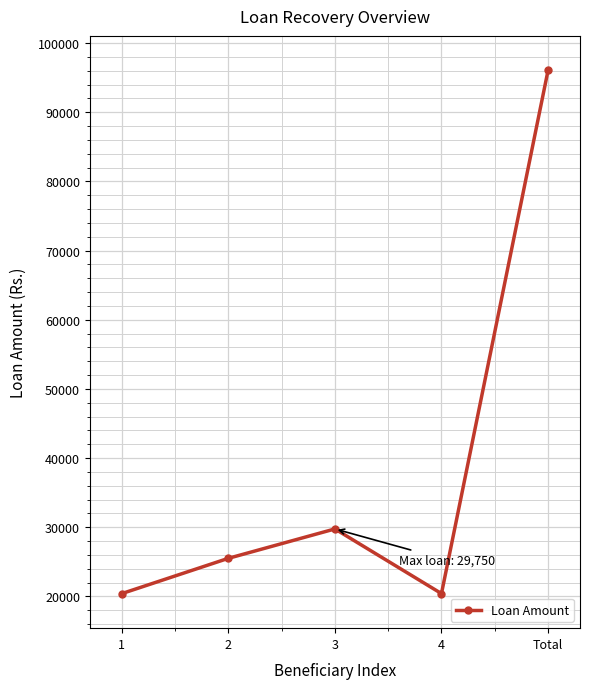

What is the change in value from 2 to Total?

+70550